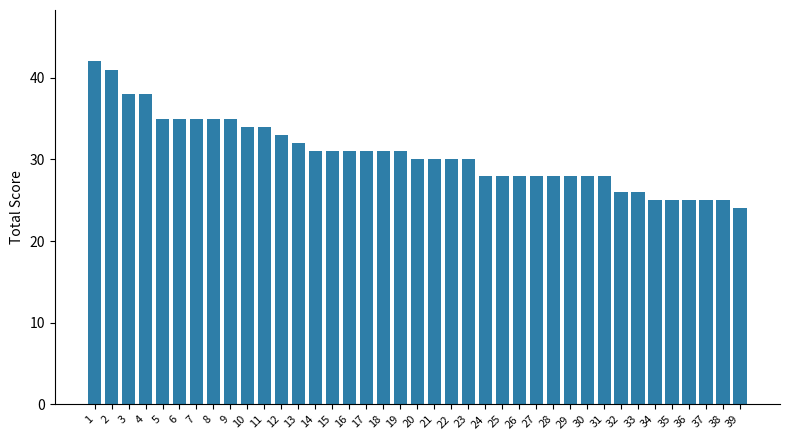

Which category has the lowest value across all series?

39